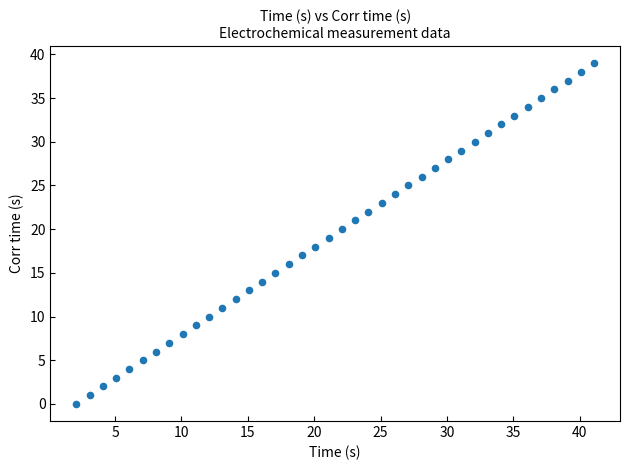

What is the range of Y values (max minus min)?

39